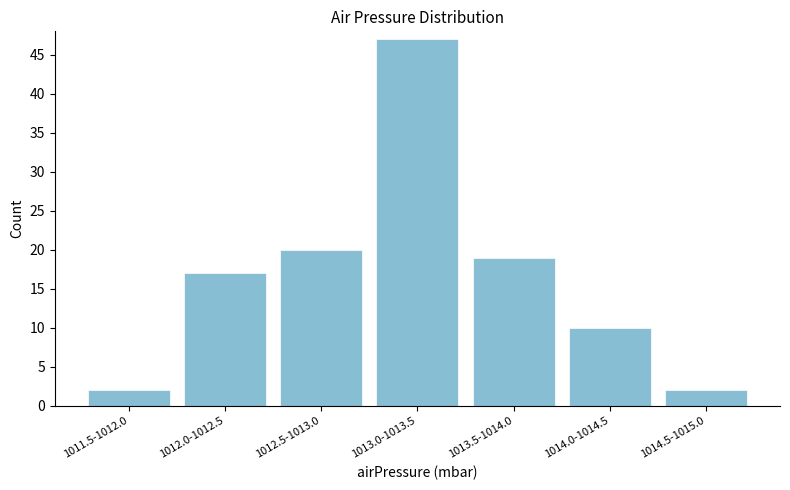

Reading left to right, list all the values displayed in this chart.

1011.5-1012.0=2	1012.0-1012.5=17	1012.5-1013.0=20	1013.0-1013.5=47	1013.5-1014.0=19	1014.0-1014.5=10	1014.5-1015.0=2